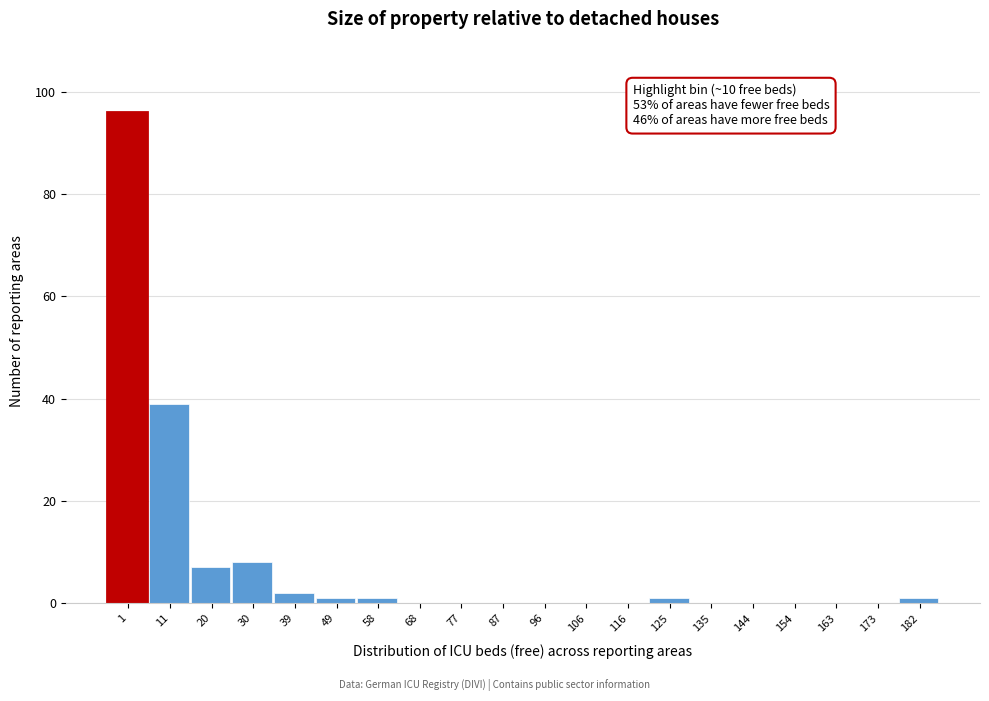

Reading right to left, what are all the values shown in this chart?

182=1	173=0	163=0	154=0	144=0	135=0	125=1	116=0	106=0	96=0	87=0	77=0	68=0	58=1	49=1	39=2	30=8	20=7	11=39	1=96